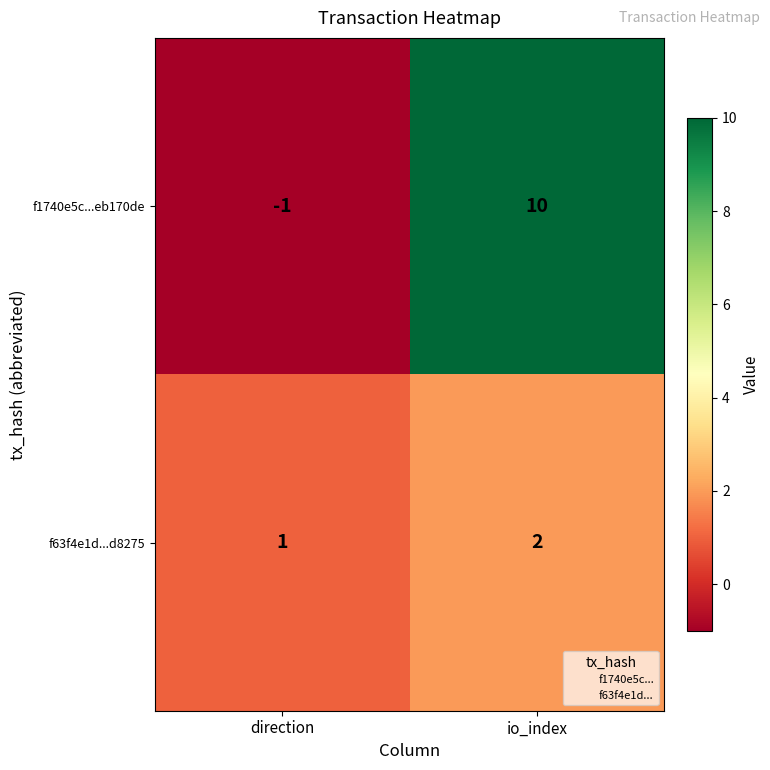

What is the smallest value displayed?

-1